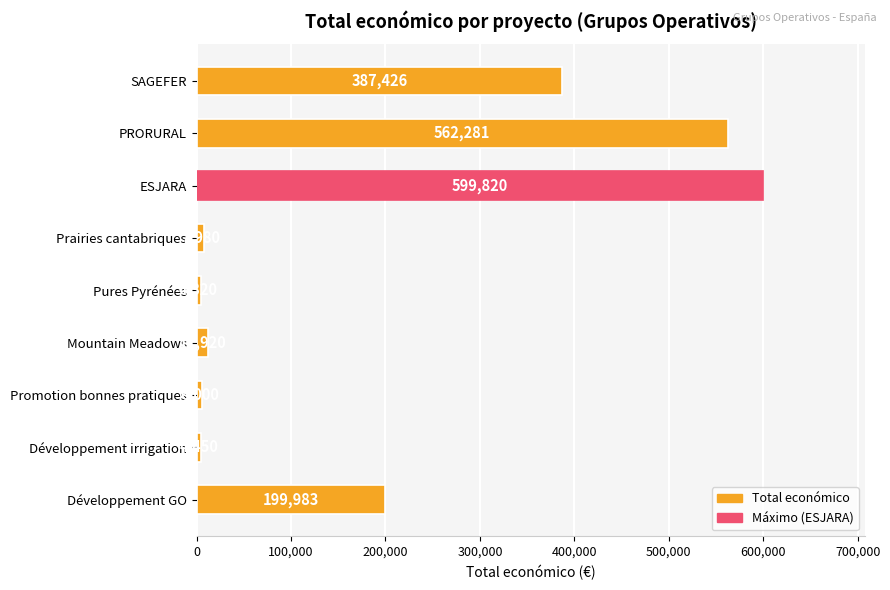

Rank the categories by value from lowest to highest.

Pures Pyrénées, Développement irrigation, Promotion bonnes pratiques, Prairies cantabriques, Mountain Meadows, Développement GO, SAGEFER, PRORURAL, ESJARA